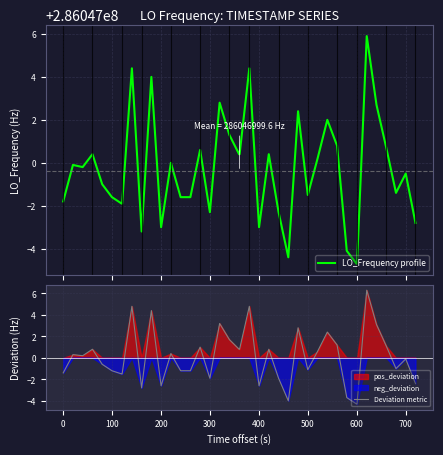

How many values in the Deviation metric series are below 0?

20